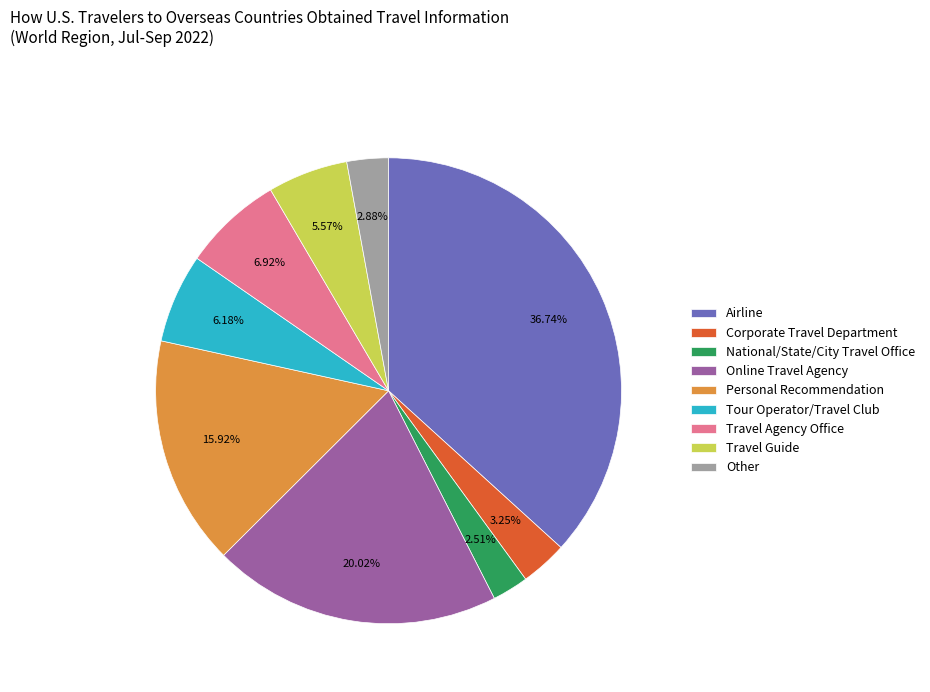

Which category has the biggest portion of the pie?

Airline